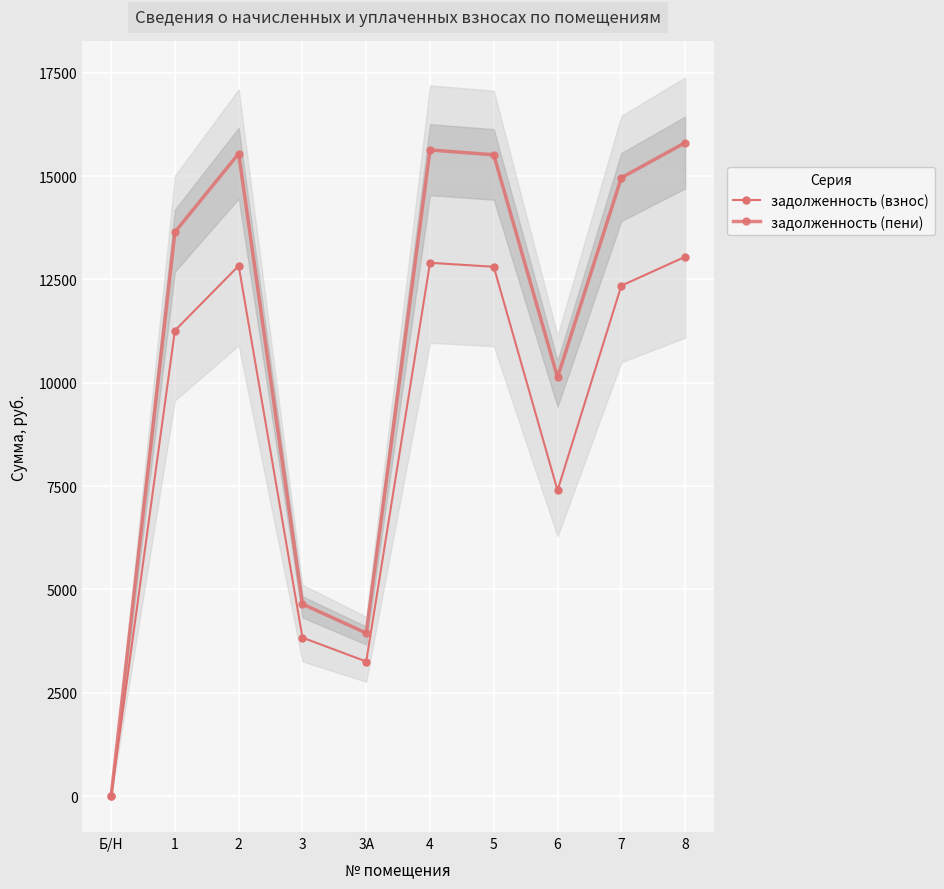

How many data points in задолженность (пени) are above 14962?

5